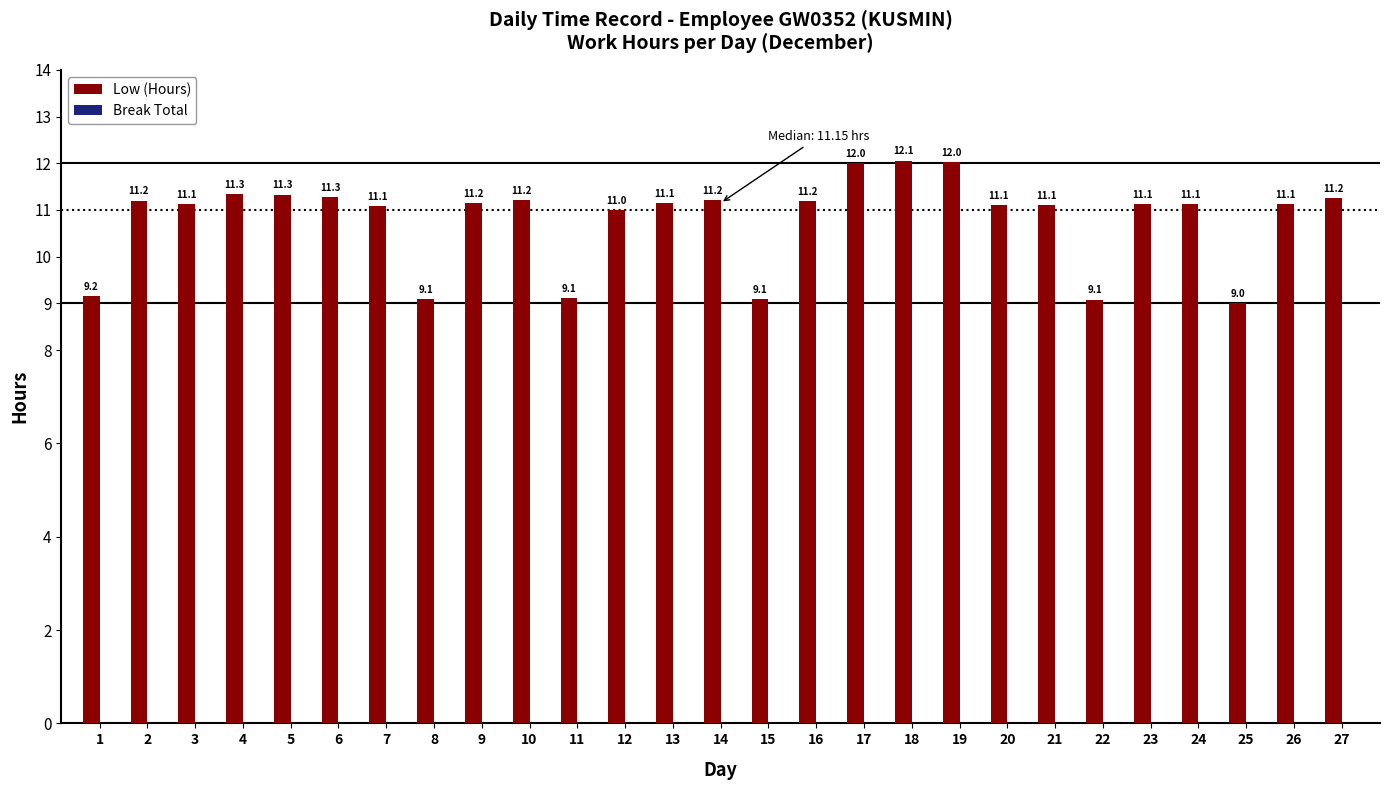

The value at 24 is 17.8. True or false?

False